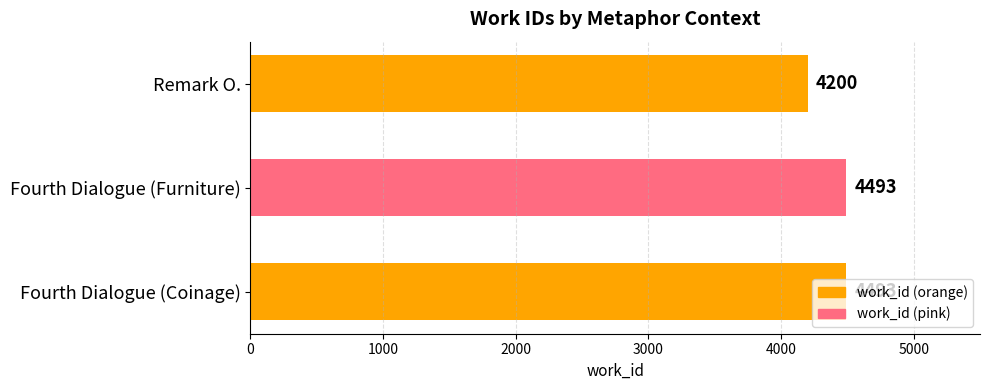

Are the bars grouped side by side (vs. stacked)?

No